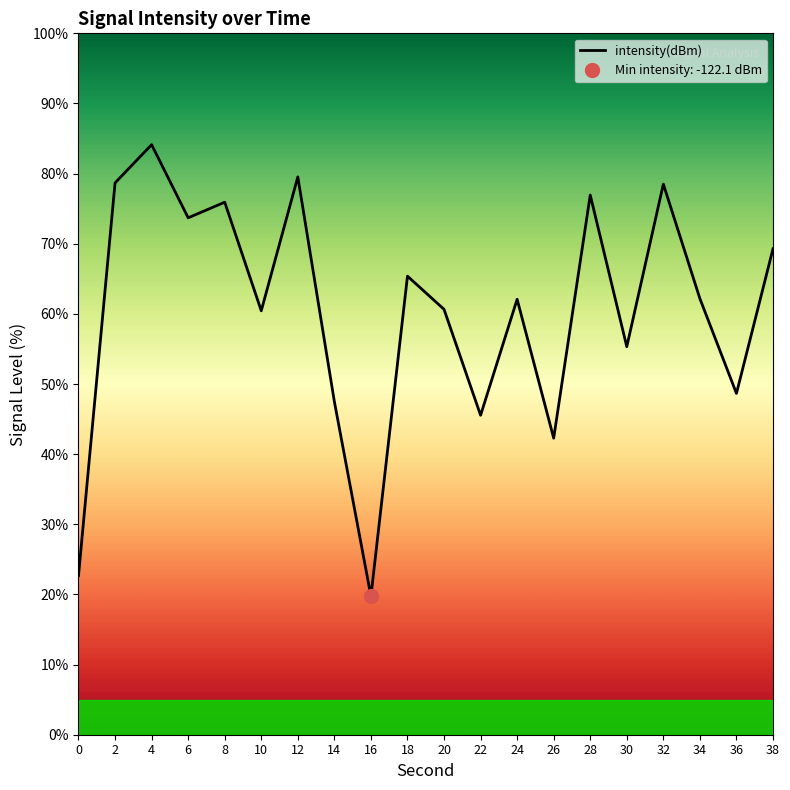

True or false: the data has more than 2 interior local peaks.

True